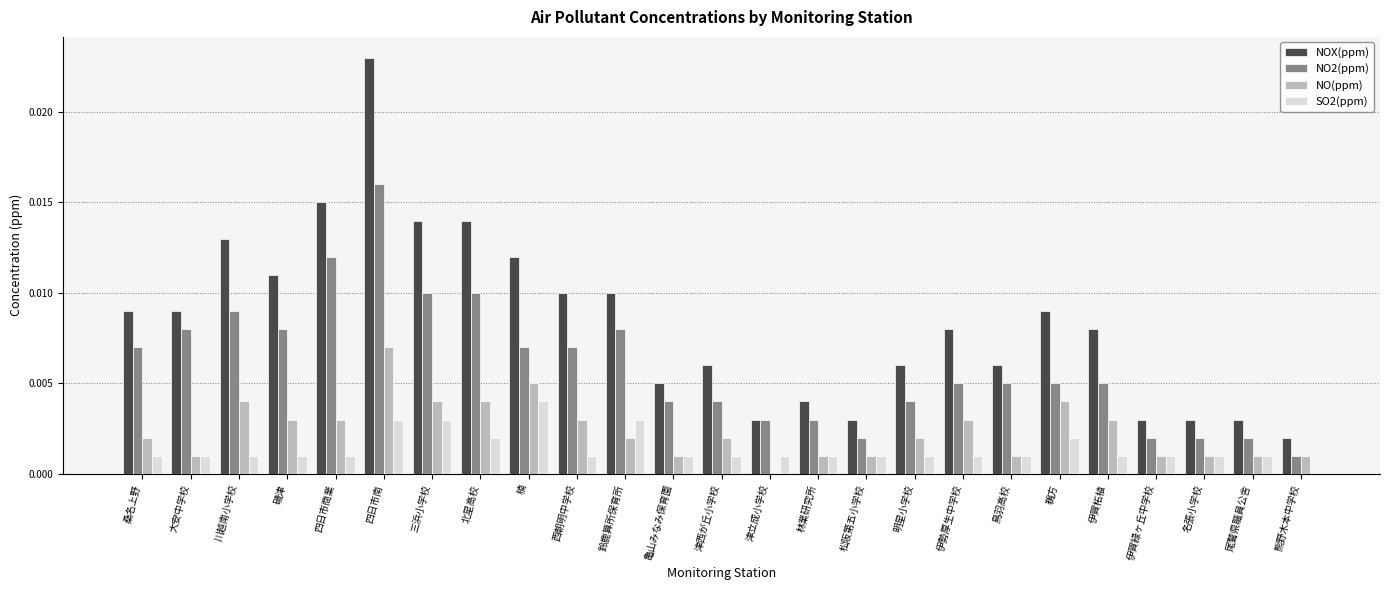

At which category is the sum across all series the highest?

四日市南